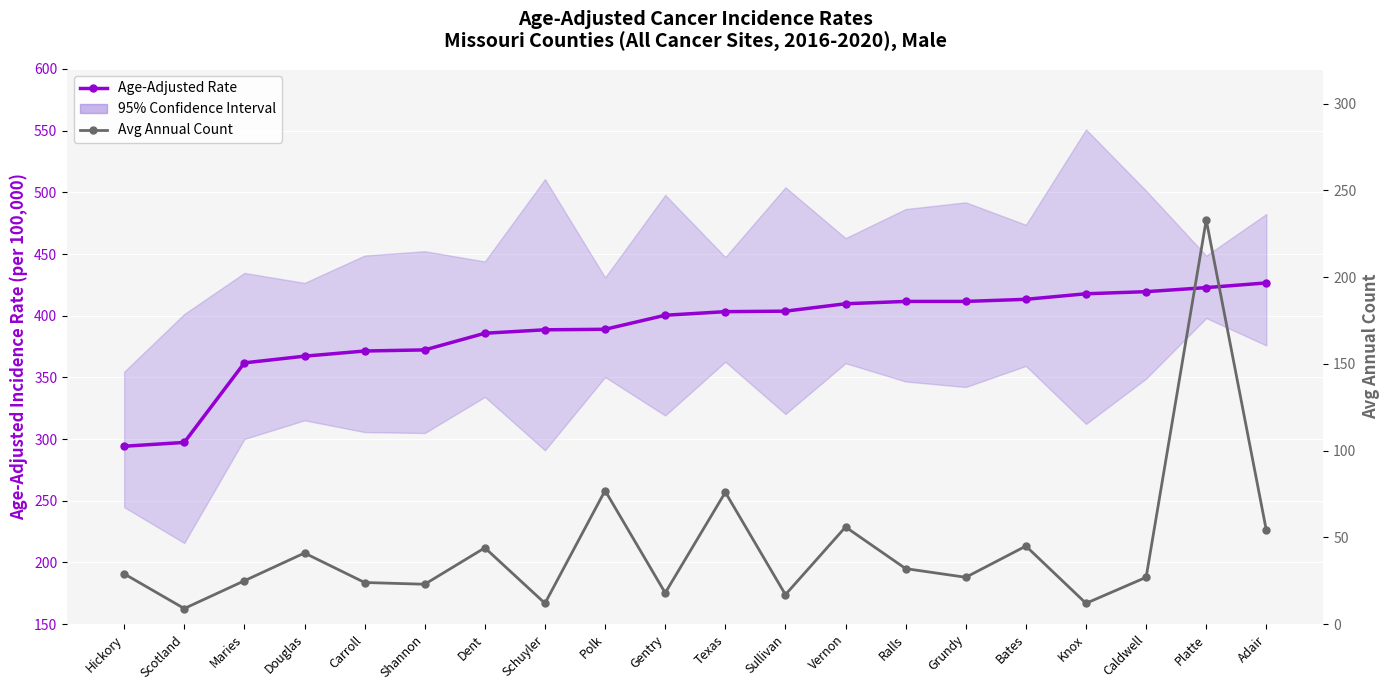

Which series has the largest range (max minus min)?

Avg Annual Count